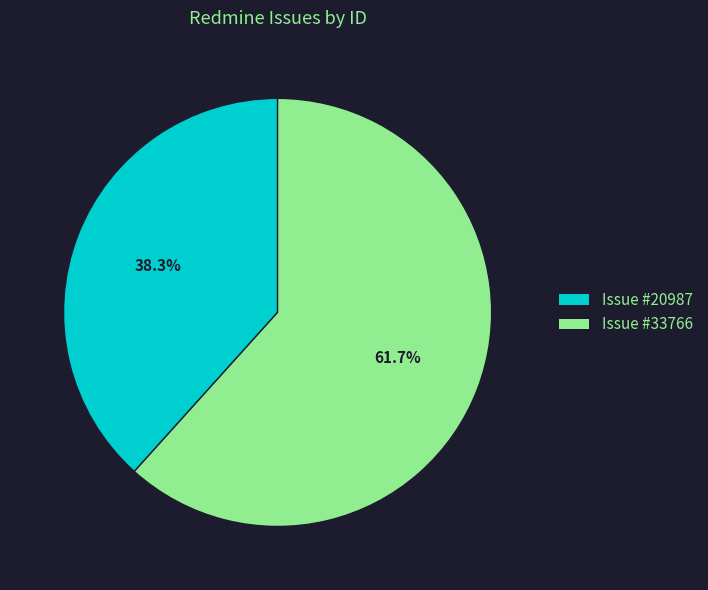

Rank the categories by value from lowest to highest.

Issue #20987, Issue #33766